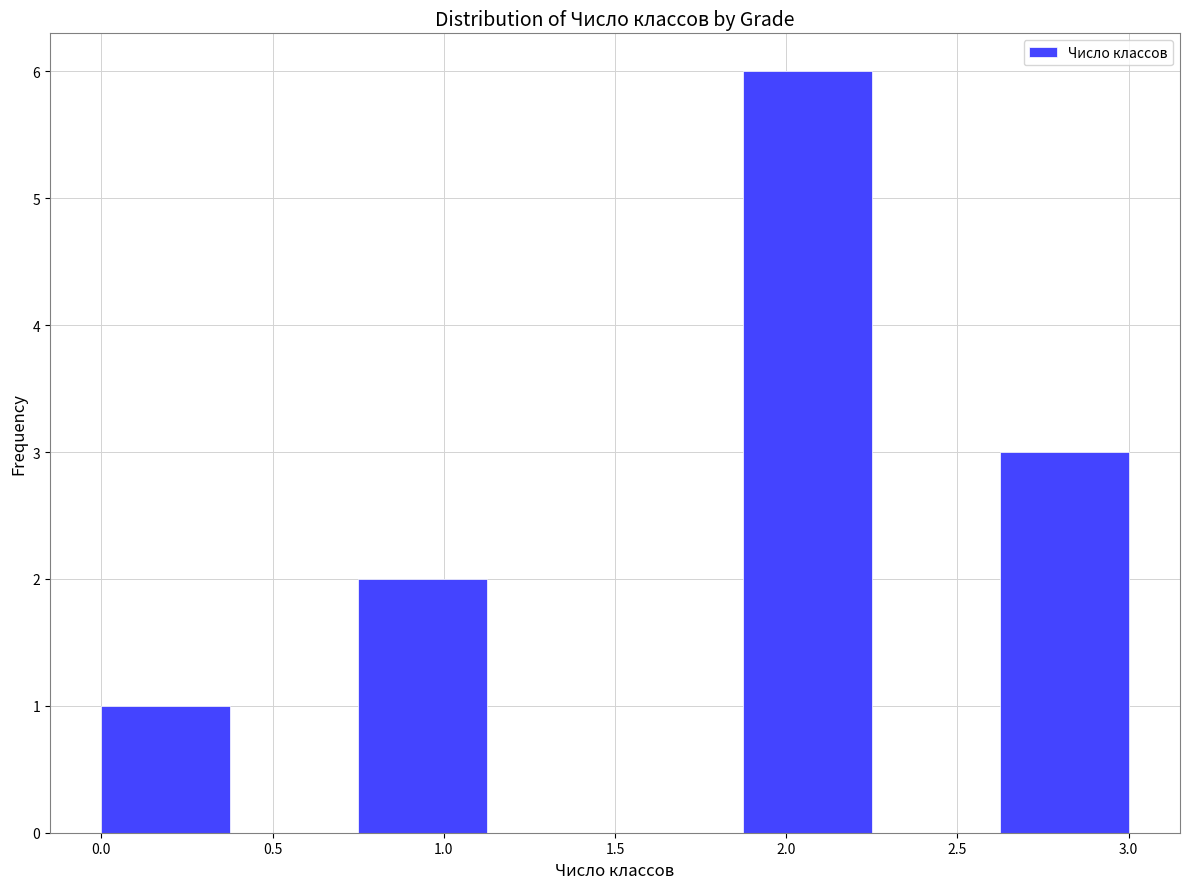

Over which range of the x-axis is the bar tallest?

1.875 to 2.250